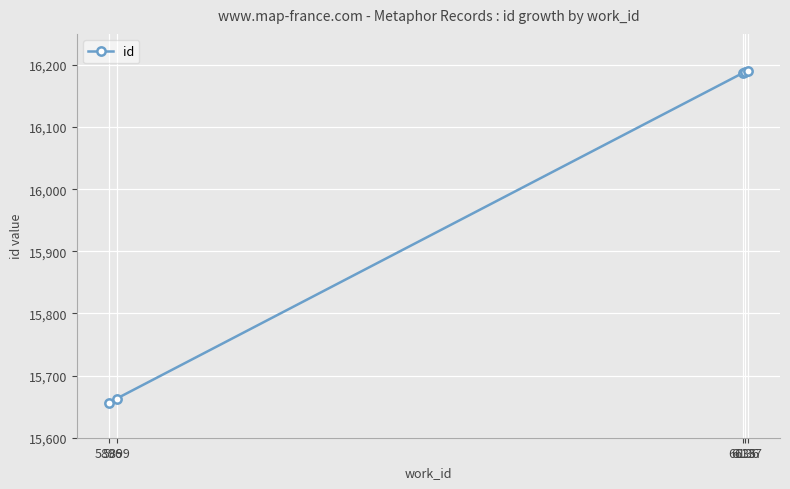

What is the ratio of the value at 6137 to the value at 6136?

1.0